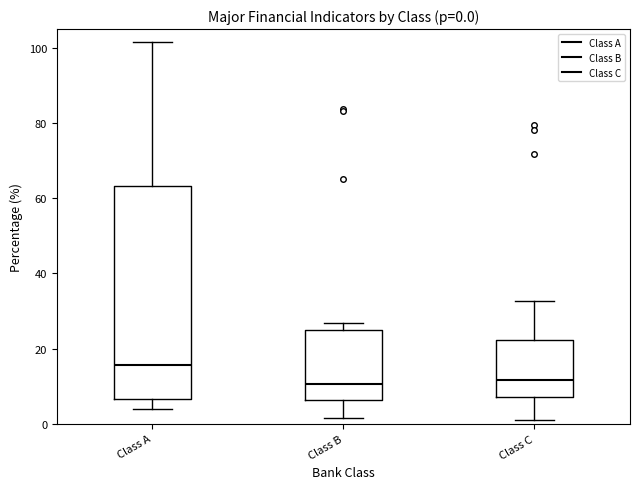

Which box is the tallest, from its lower edge to its upper edge?

Class A